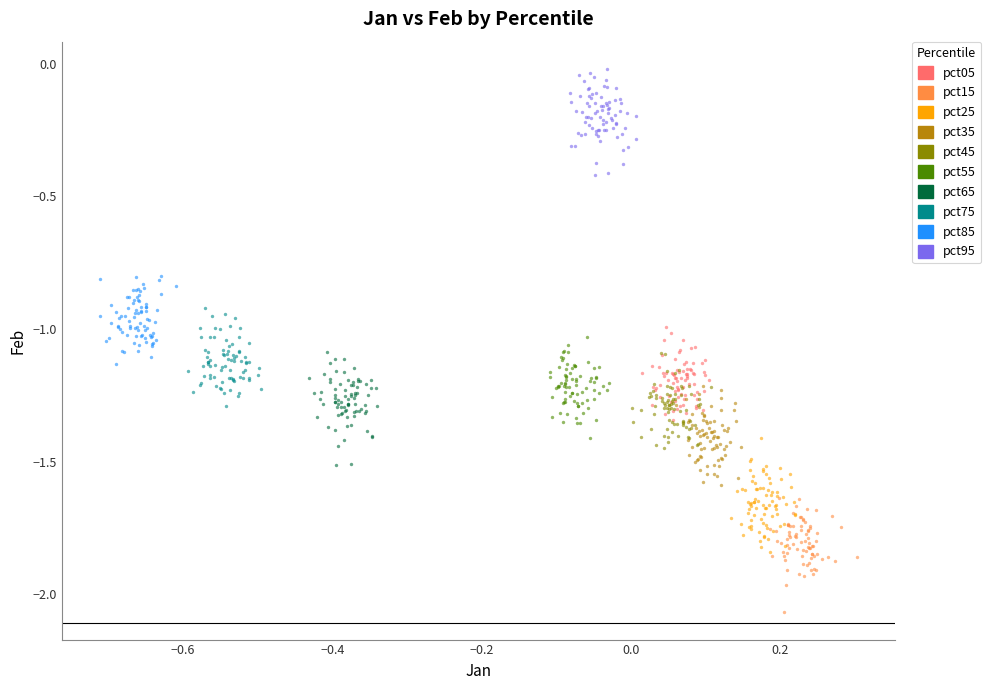

Which series contains the highest Y value?

pct95